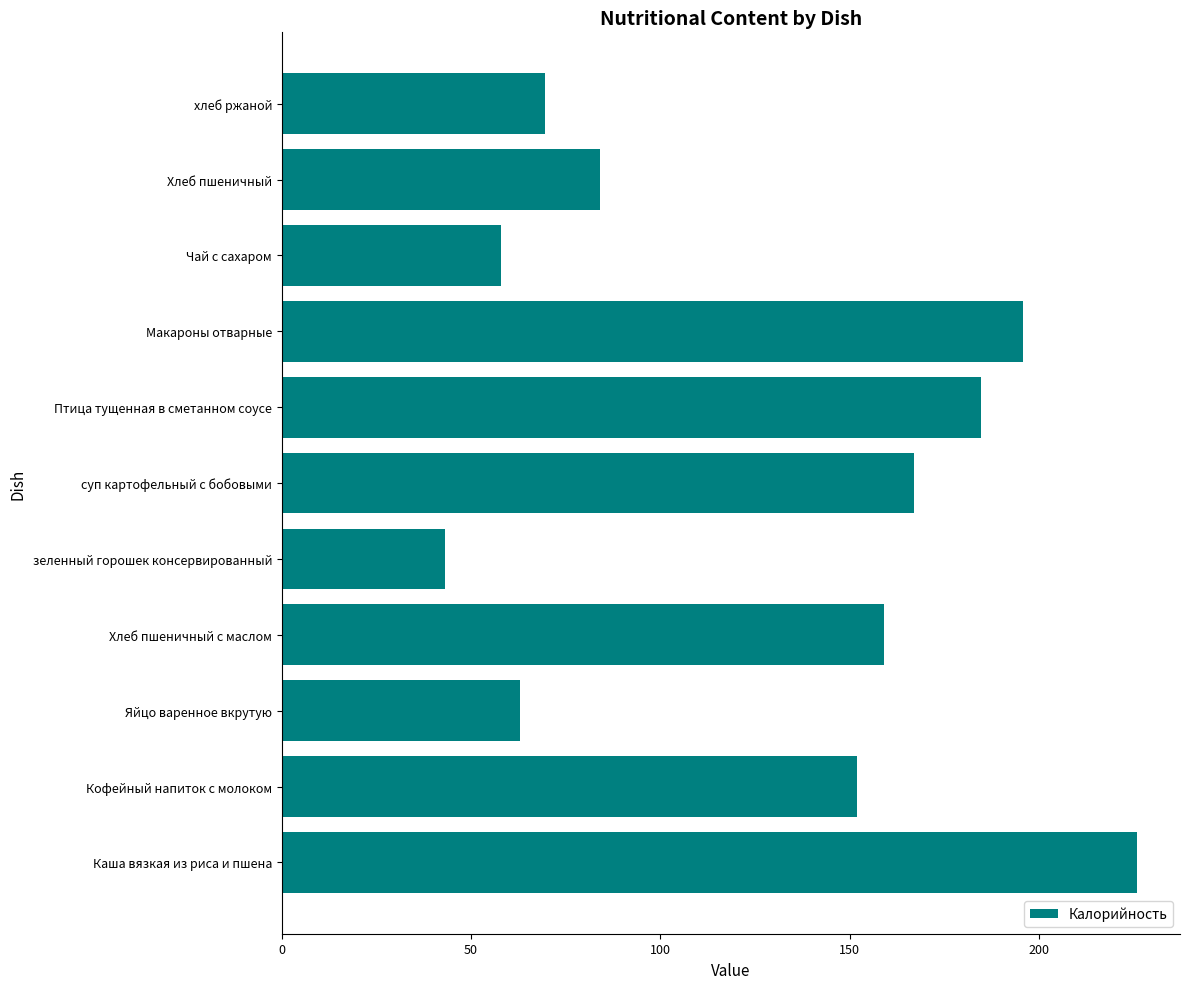

Reading top to bottom, list all the values displayed in this chart.

хлеб ржаной=69.6	Хлеб пшеничный=84.0	Чай с сахаром=58.0	Макароны отварные=195.7	Птица тущенная в сметанном соусе=184.7	суп картофельный с бобовыми=167.0	зеленный горошек консервированный=43.2	Хлеб пшеничный с маслом=159.0	Яйцо варенное вкрутую=63.0	Кофейный напиток с молоком=152.0	Каша вязкая из риса и пшена=226.0